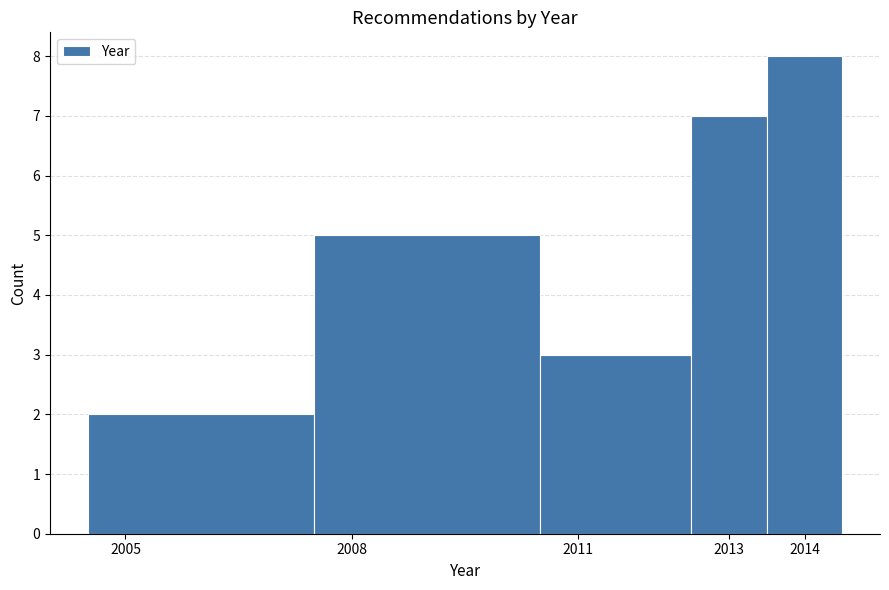

Reading left to right, transcribe this chart: for each bar, give the range it covers on the x-axis and its height. The values are not printed on the chart, so give them approximately, as read against the axis.

2004.5 to 2007.5: 2
2007.5 to 2010.5: 5
2010.5 to 2012.5: 3
2012.5 to 2013.5: 7
2013.5 to 2014.5: 8